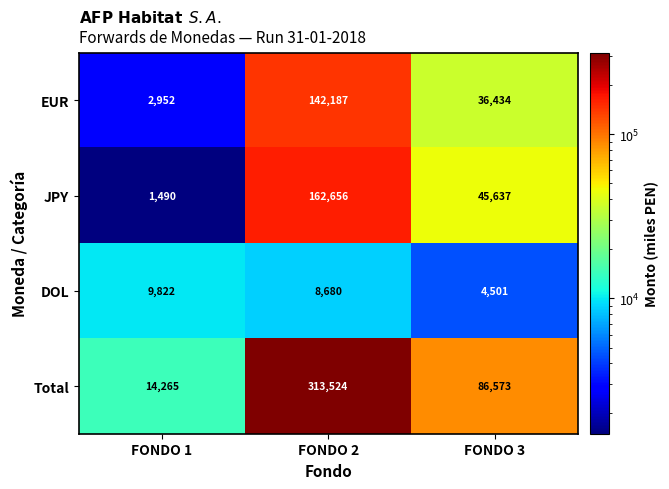

Which category has the highest value across all series?

FONDO 2